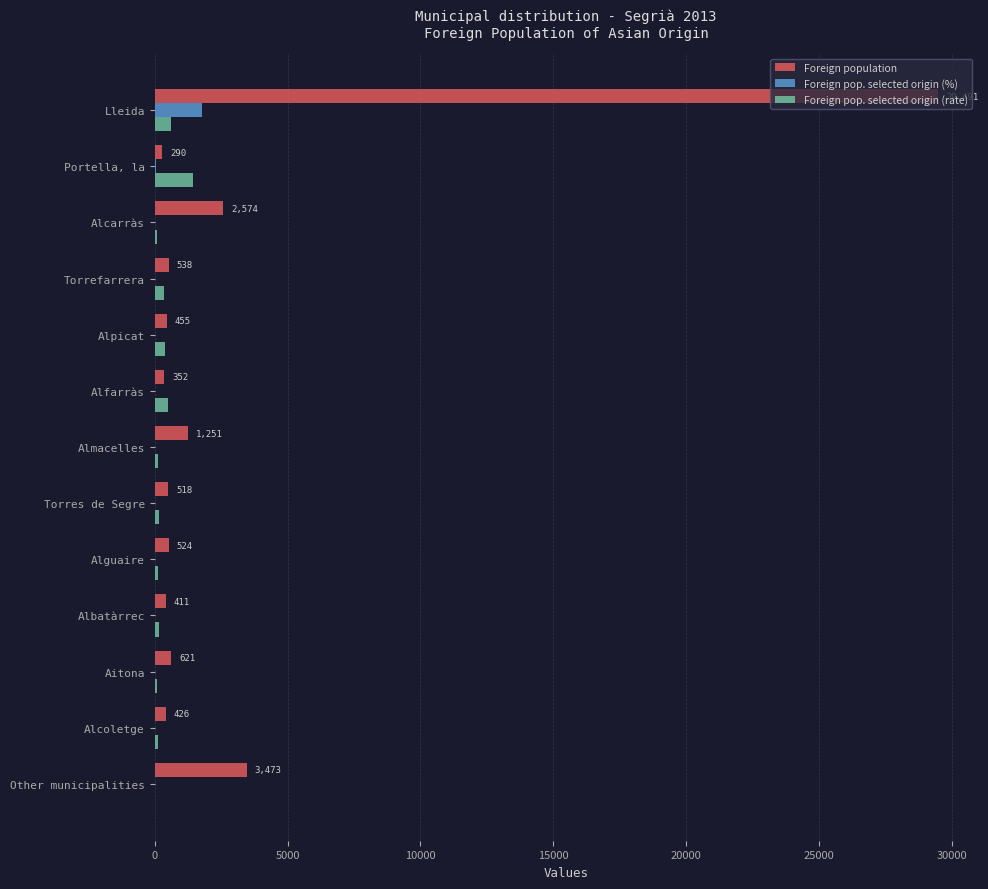

At which category is the sum across all series the highest?

Lleida